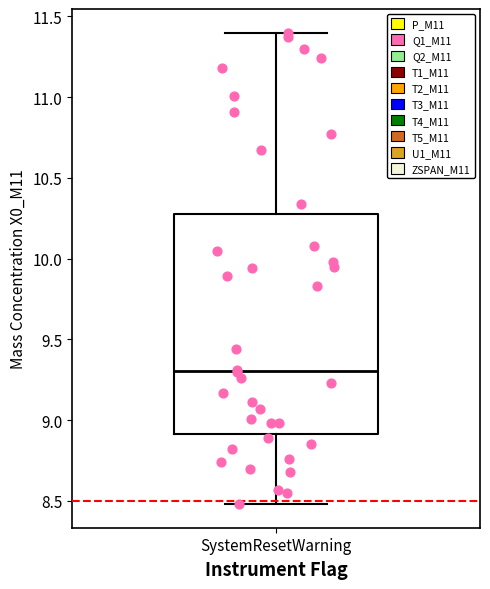

Transcribe this box plot: give where the median line is, the range the box spans, and where the two whiskers end, as read against the y-axis. The values are not printed on the chart, so give them approximately, as read against the axis.

median 9.3, box 8.9 to 10.3, whiskers 8.5 to 11.4